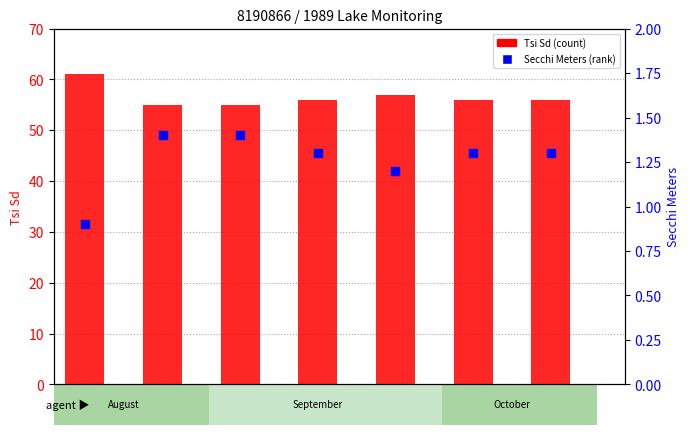

Which series has the largest total across all categories?

Tsi Sd